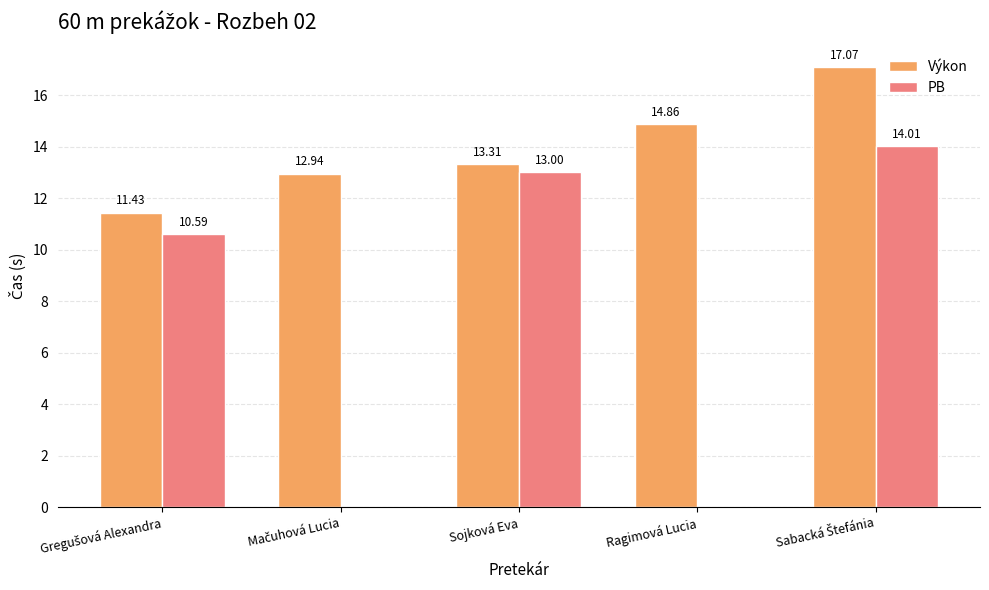

How many groups of bars are there?

5